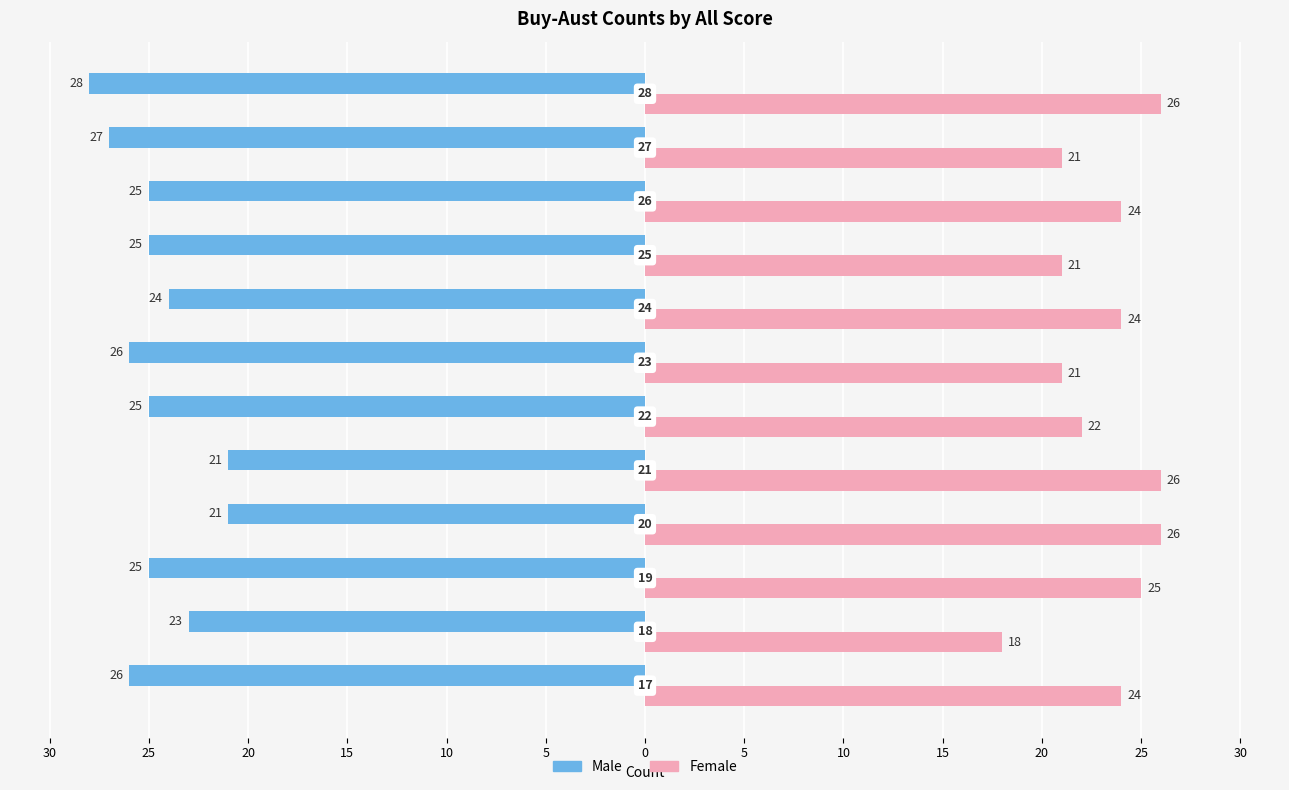

What are all the series names shown in the legend?

Male, Female